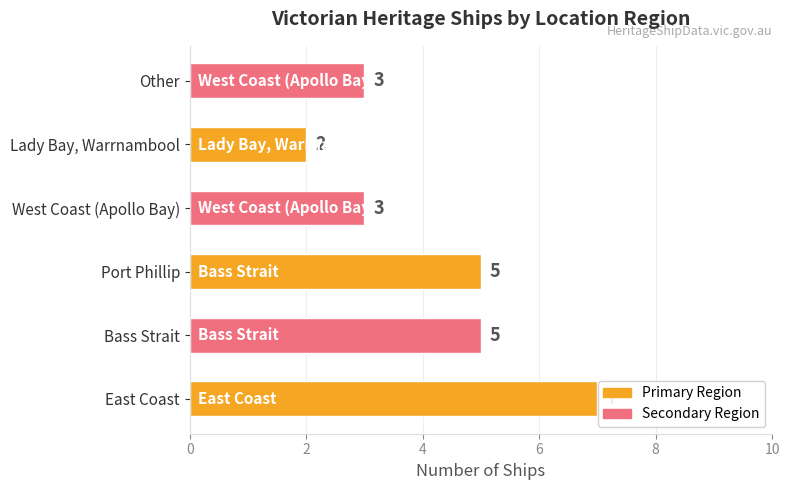

Which has a higher value, East Coast or Other?

East Coast